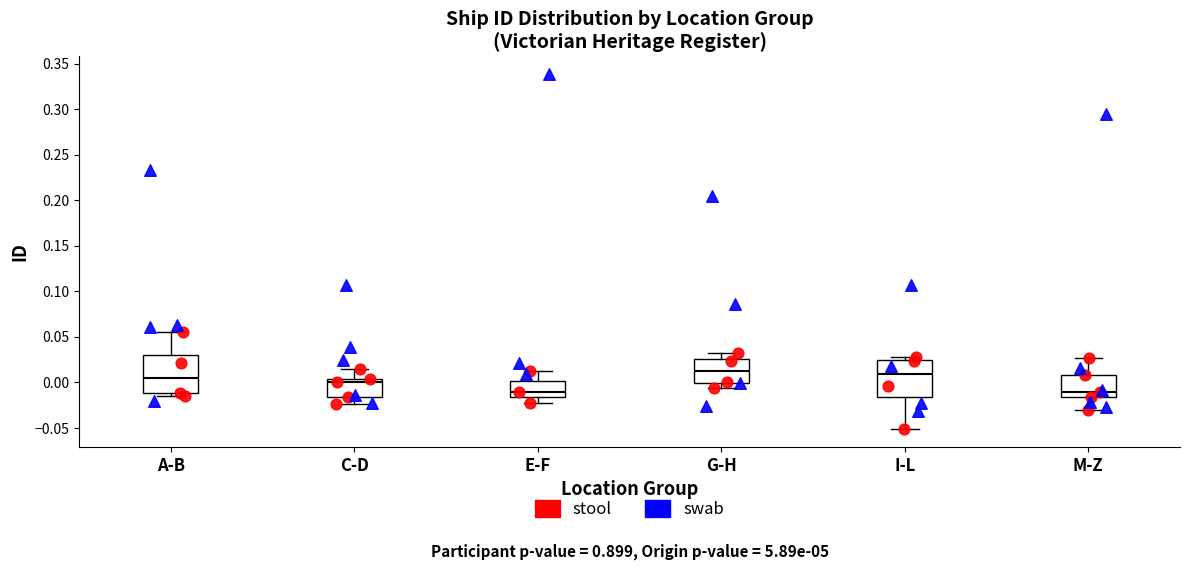

Where is the upper edge of the box for G-H on the y-axis? The values are not printed on the chart, so give them approximately, as read against the axis.

0.025